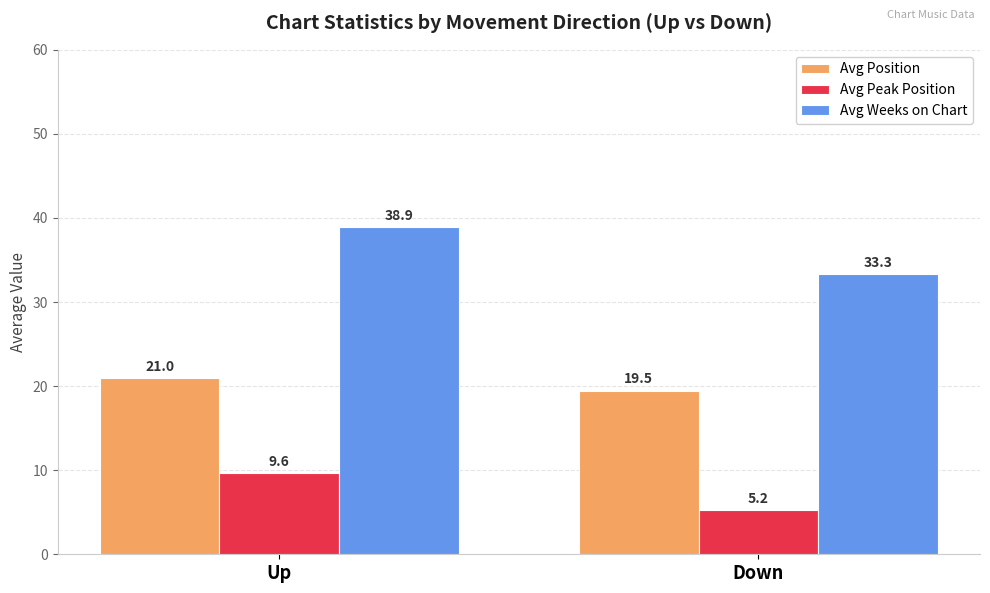

Which series has the largest range (max minus min)?

Avg Weeks on Chart